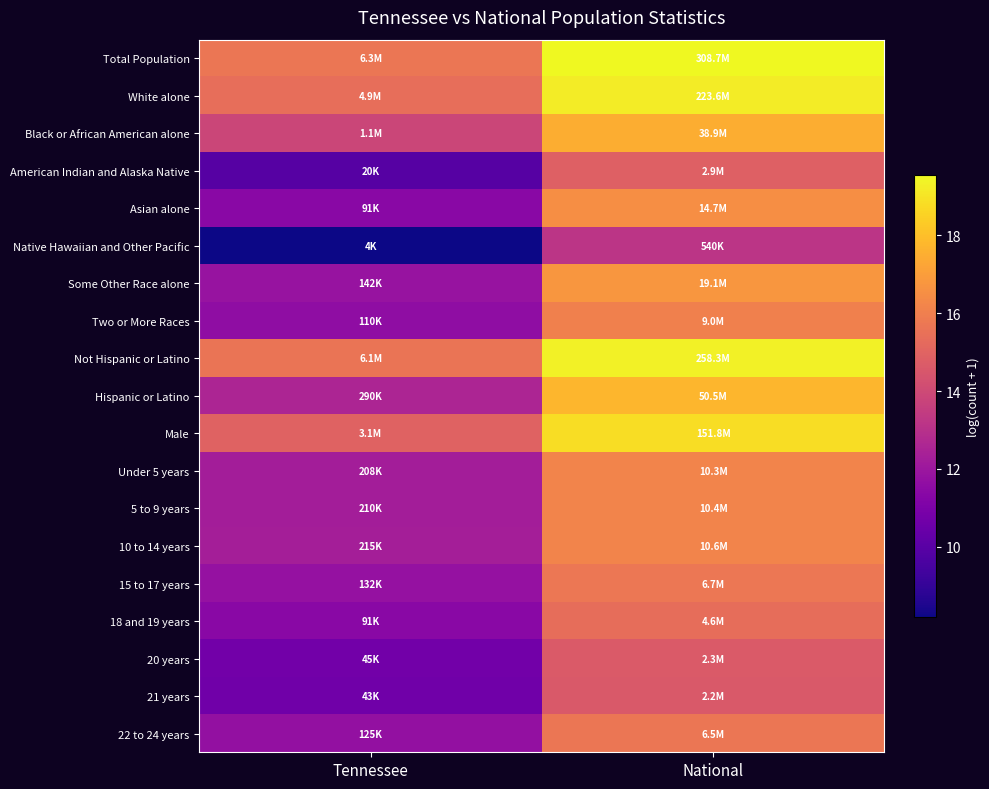

At which category does the chart reach its peak across all series?

National